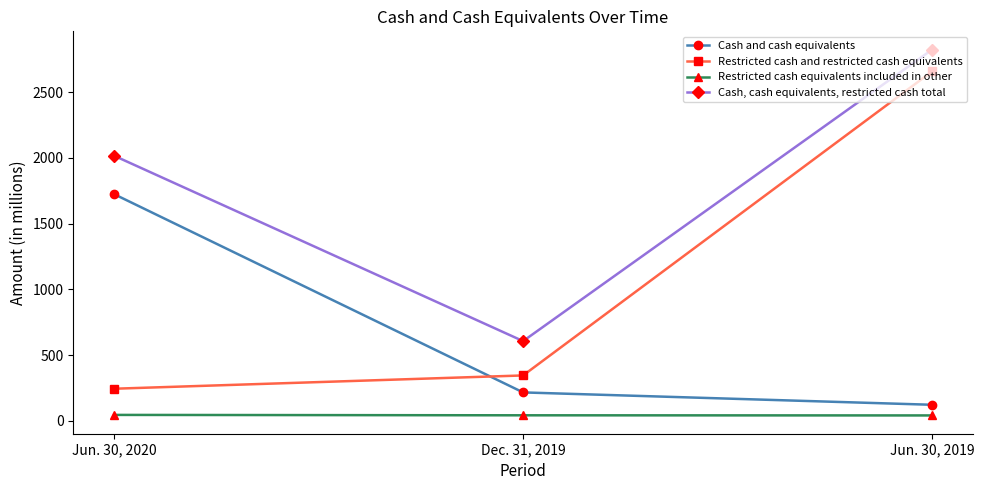

Which series has the largest total across all categories?

Cash, cash equivalents, restricted cash total